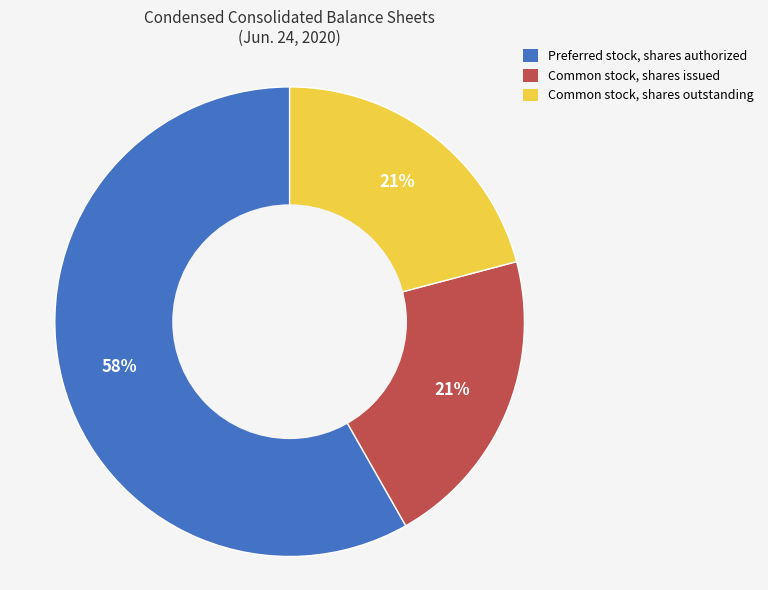

Is there a majority slice in this chart?

Yes